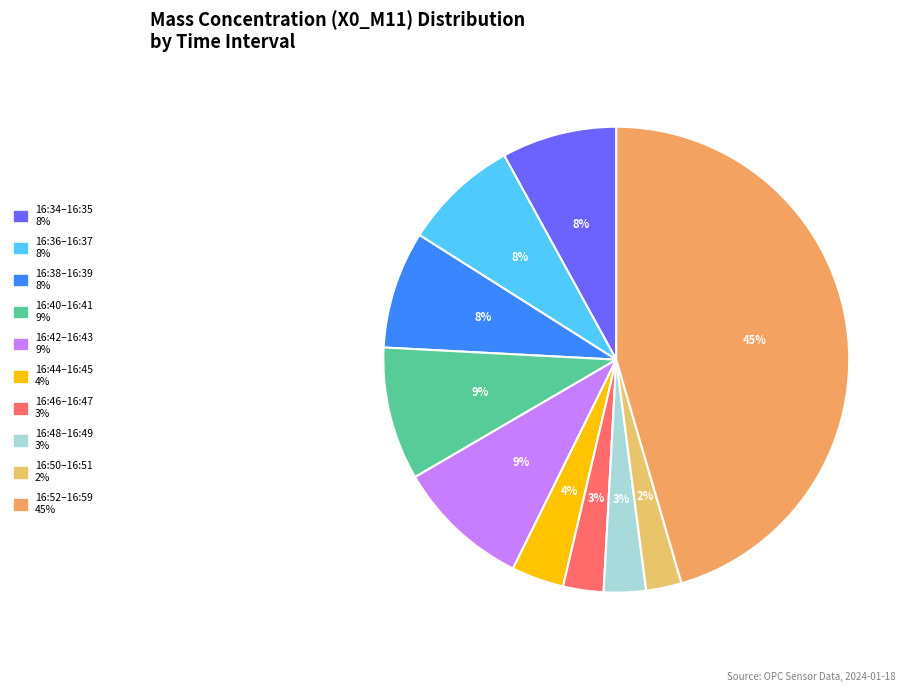

How many segments does this pie chart have?

10